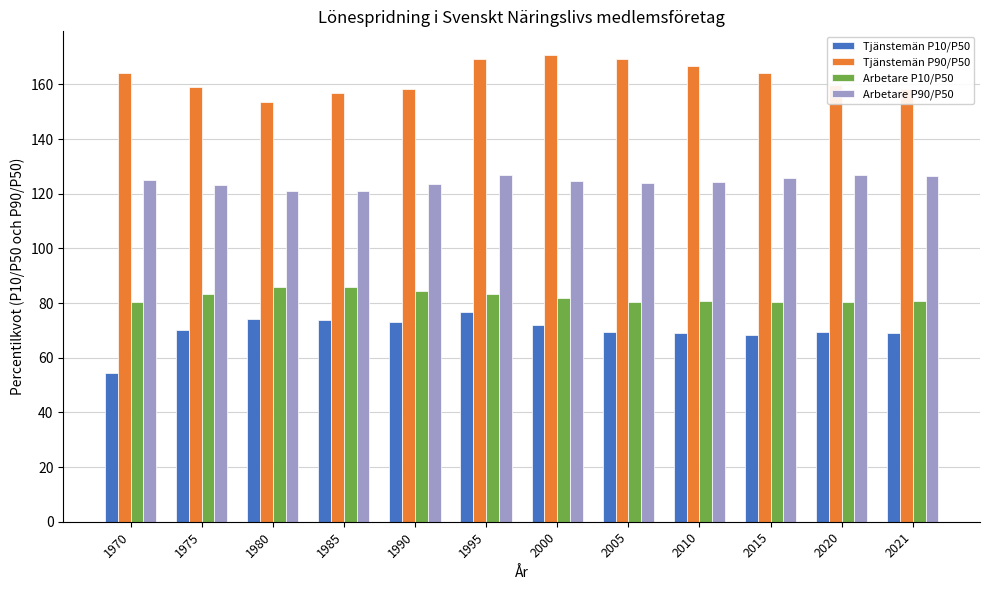

At which label does Tjänstemän P10/P50 reach its minimum?

1970